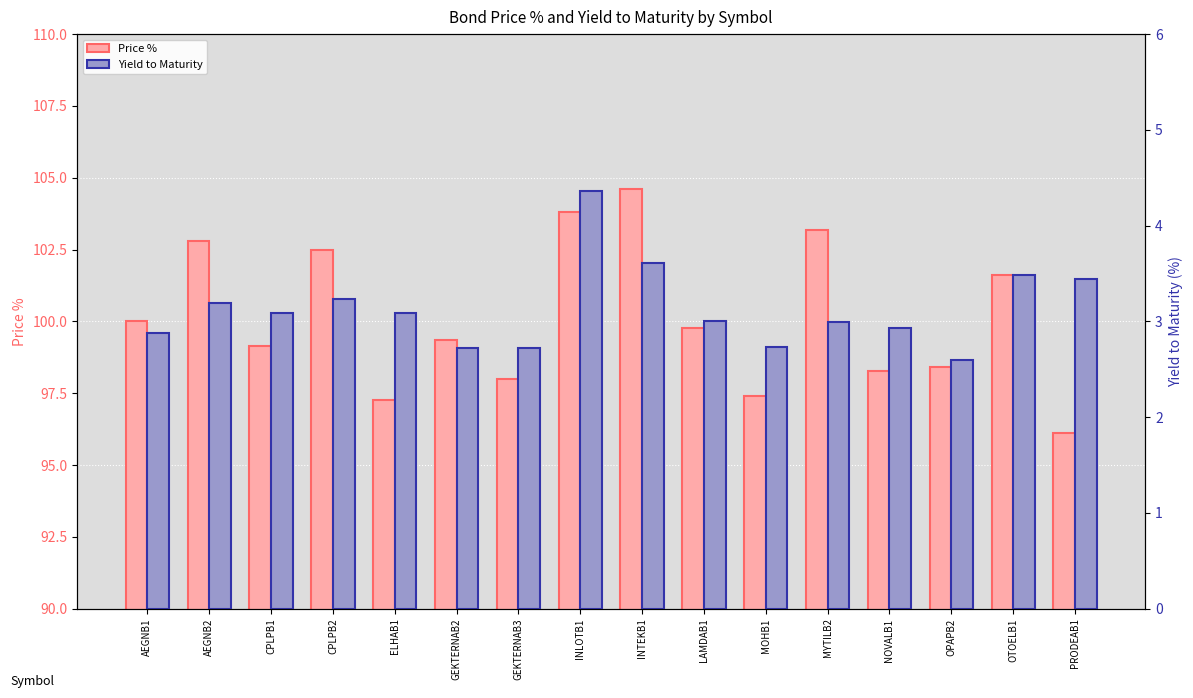

Which category has the highest value in the Yield to Maturity series?

INLOTB1